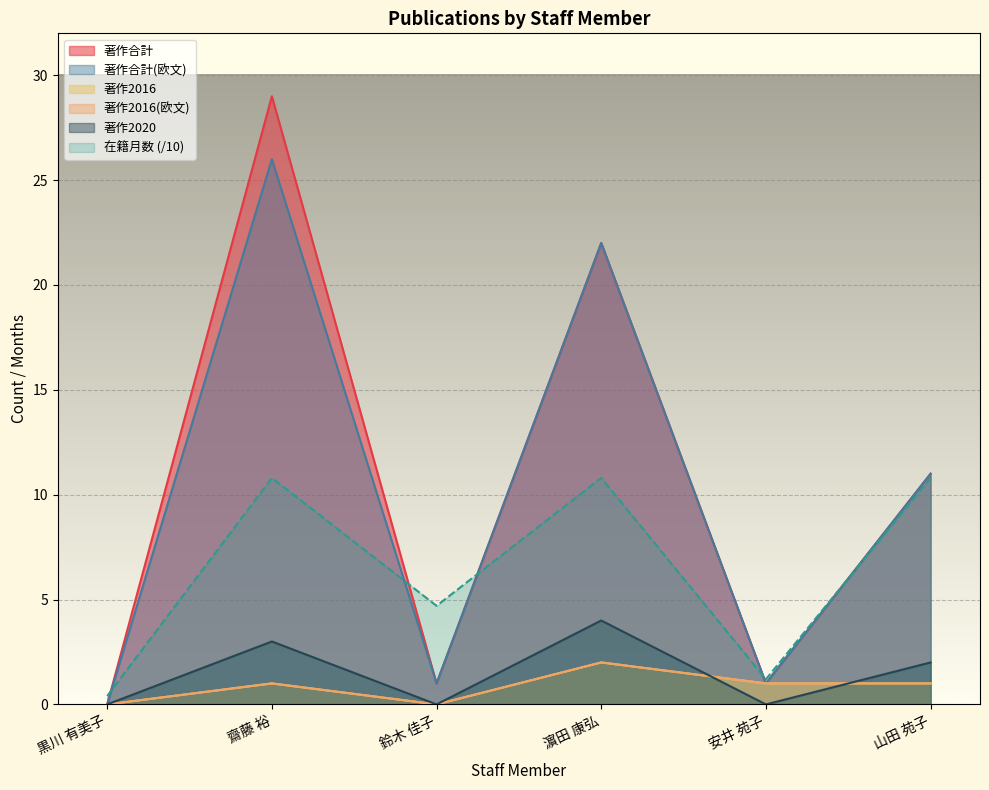

What is the difference between the 著作合計(欧文) values at 齋藤 裕 and 鈴木 佳子?

25.0